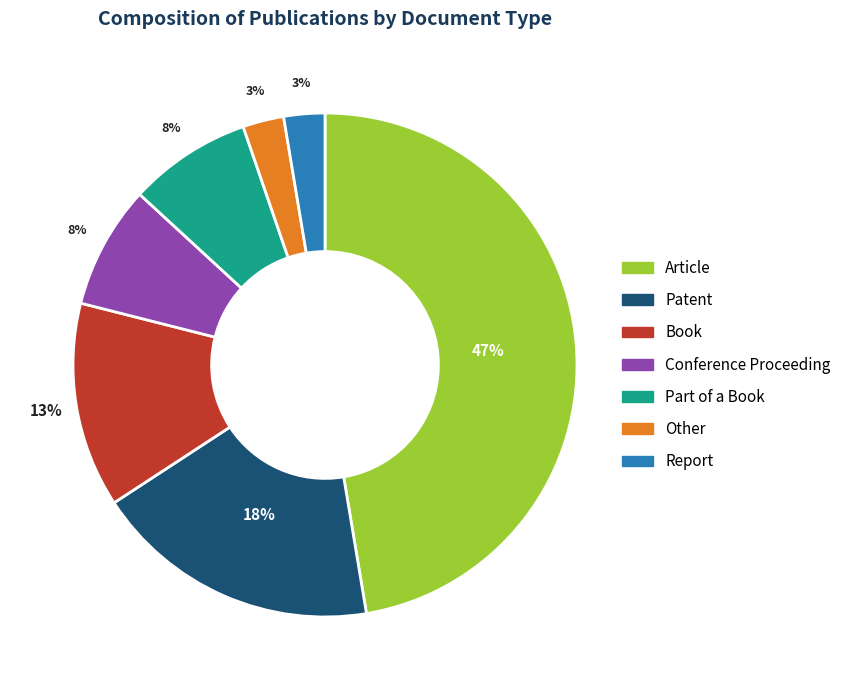

To the nearest percent, what percentage of the pie is Conference Proceeding?

8%